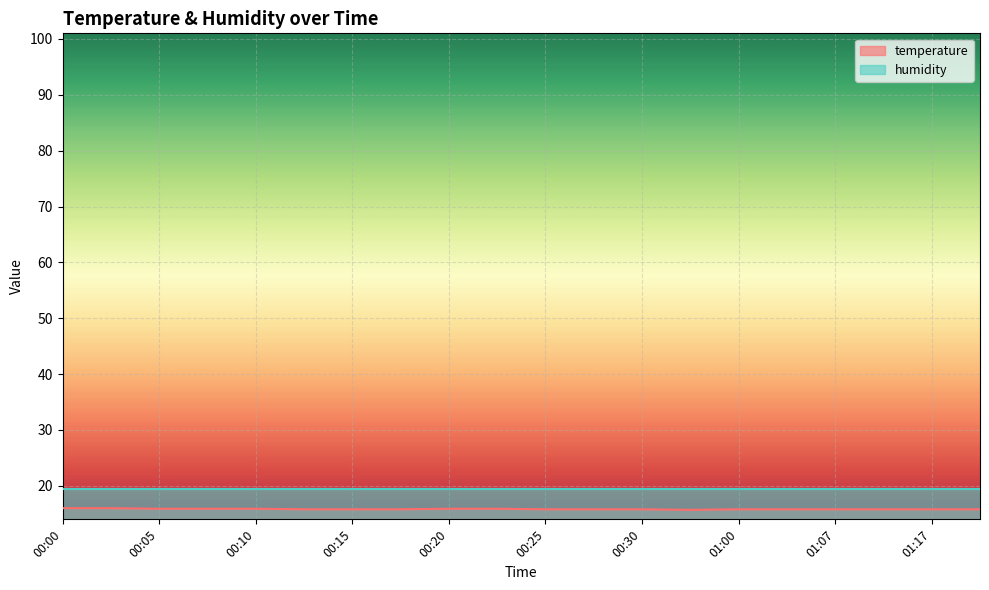

What is the maximum value shown in the chart?

19.5